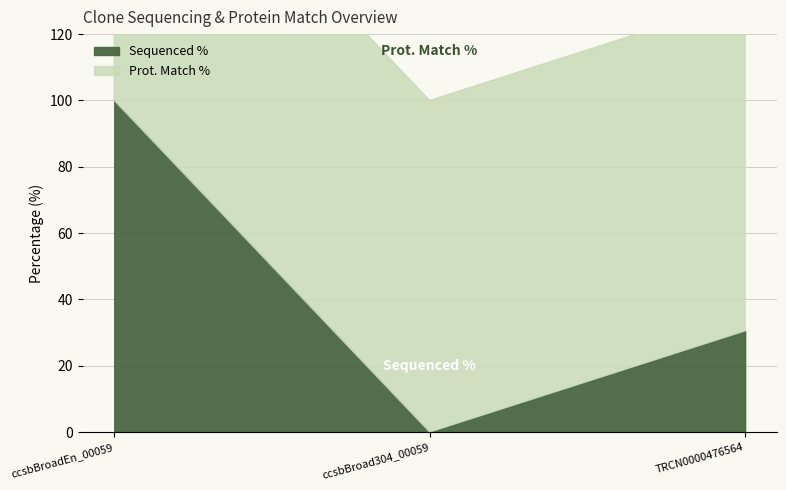

Reading left to right, what are all the values shown in this chart?

Sequenced %: 100.0	0.0	30.5
Prot. Match %: 100.0	100.0	100.0